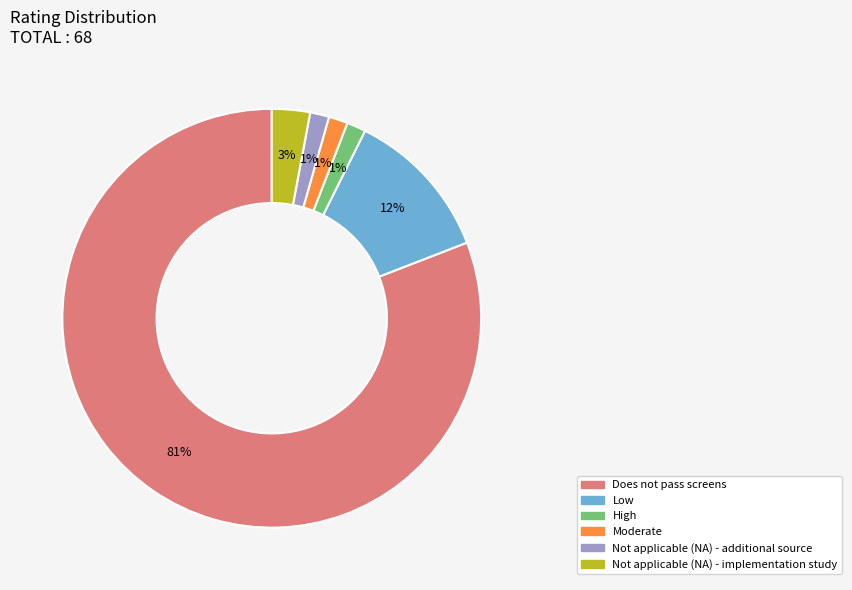

To the nearest percent, what is the average slice percentage?

17%